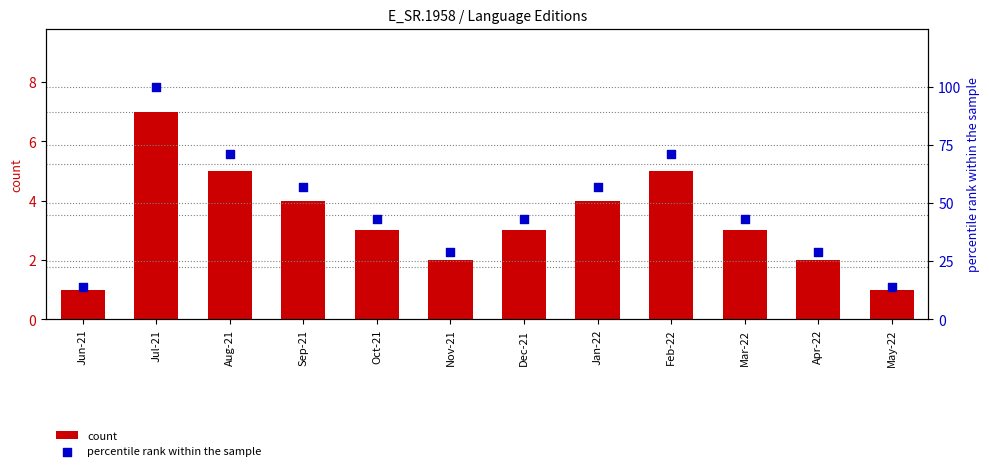

Which series reaches the maximum Y coordinate?

percentile rank within the sample